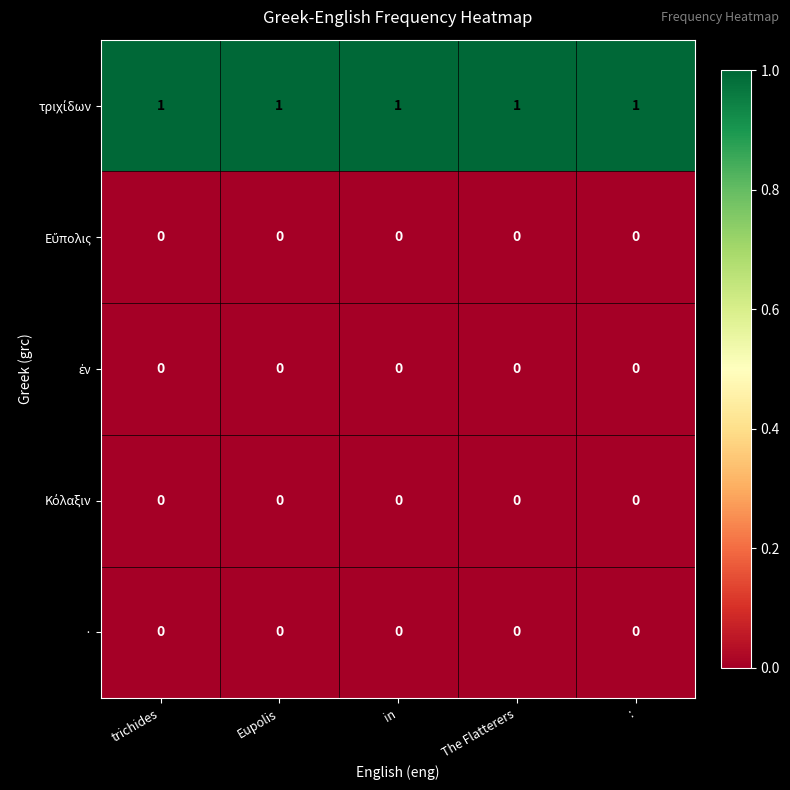

At how many categories does at least one series exceed 0?

5